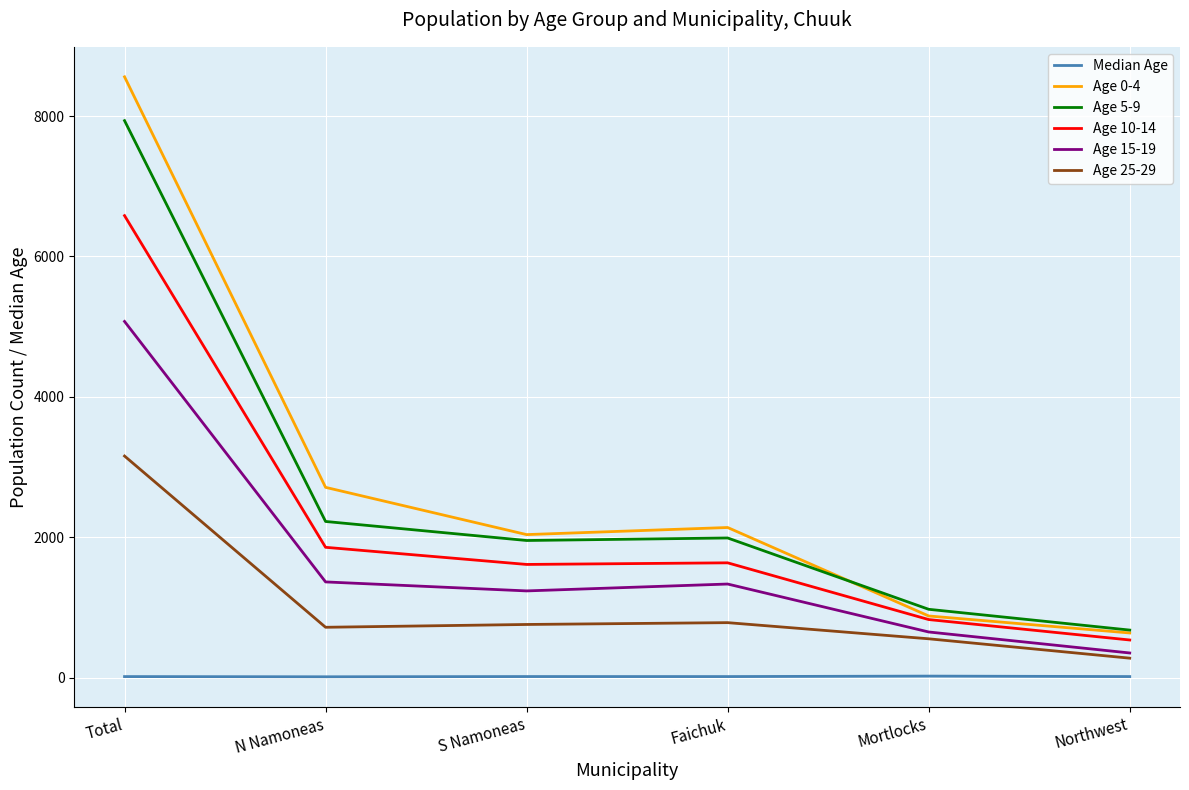

Is it true that Age 25-29 equals 784.0 at Faichuk?

True